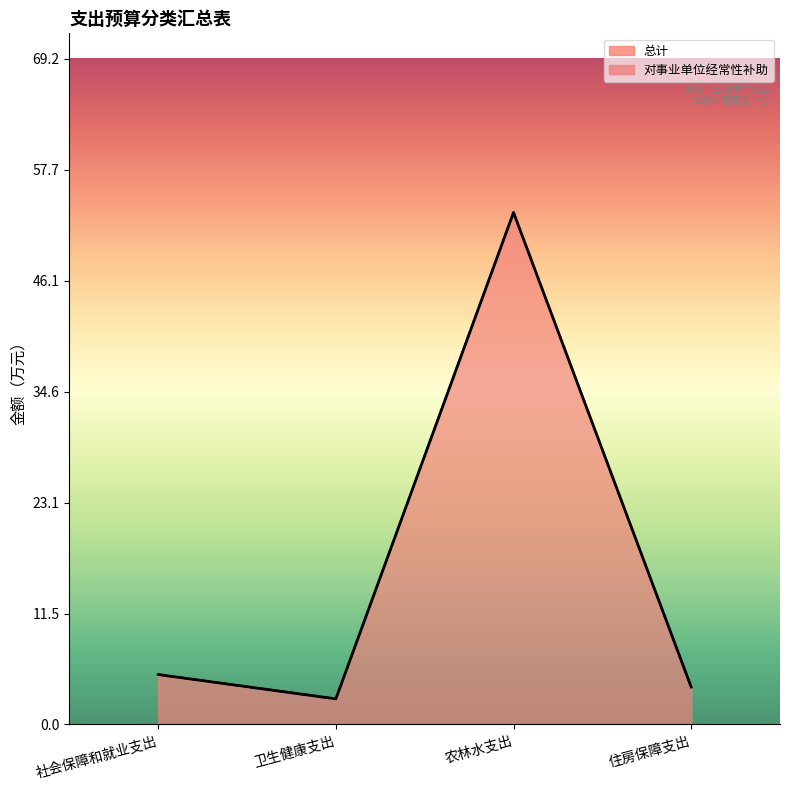

Between 社会保障和就业支出 and 住房保障支出, which series saw the biggest shift?

总计